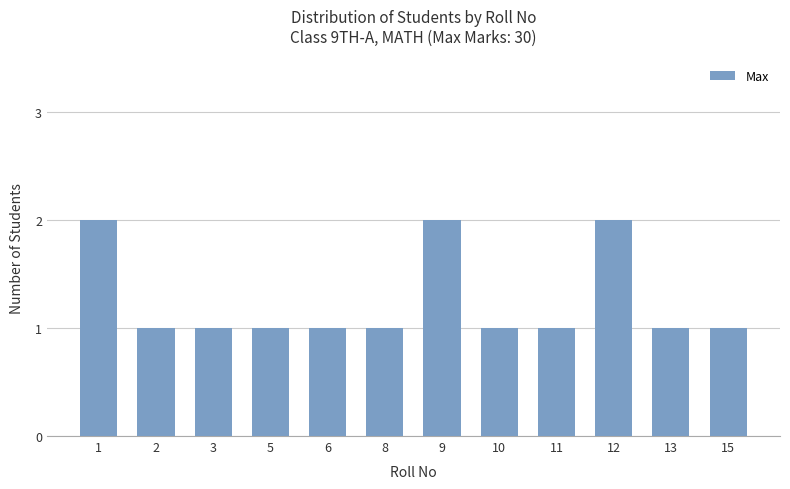

What is the average value?

1